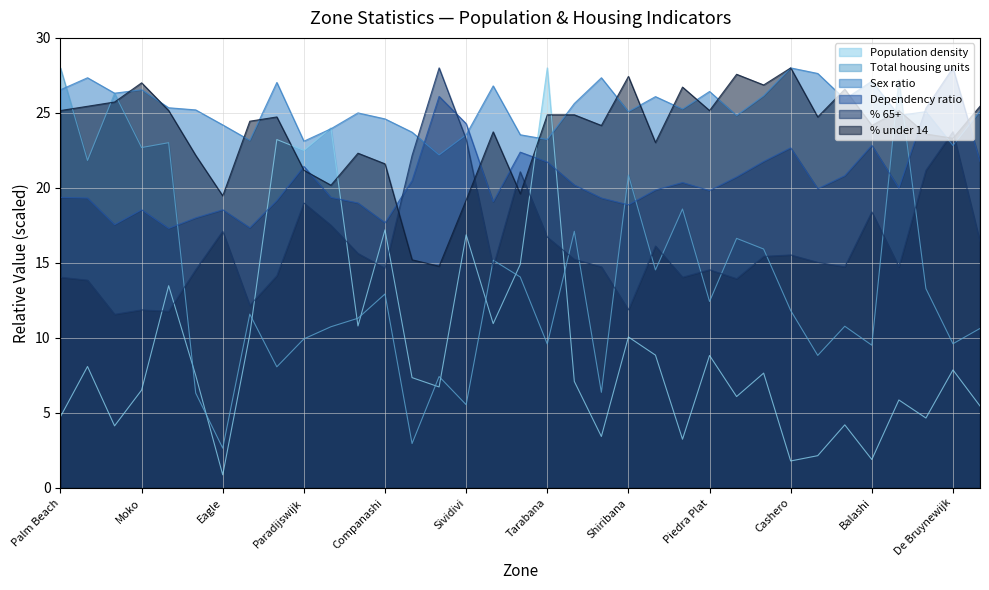

Rank the series at Alto Vista from lowest to highest value.

Population density, % 65+, Dependency ratio, % under 14, Total housing units, Sex ratio